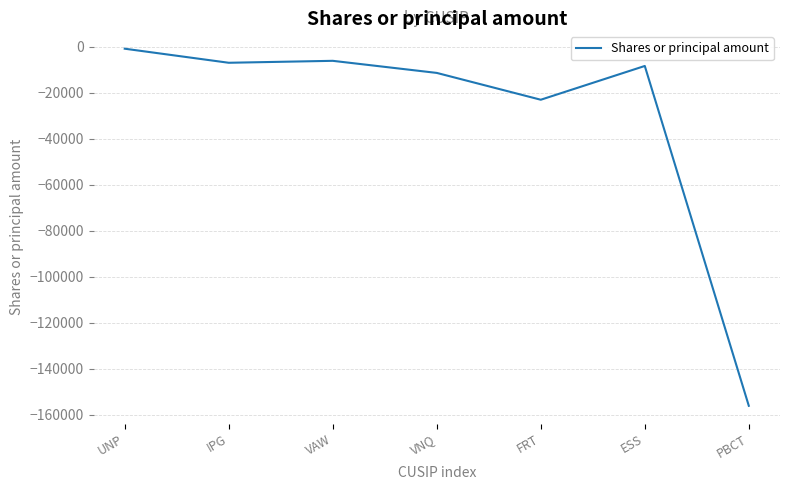

At which category does the chart reach its minimum across all series?

PBCT